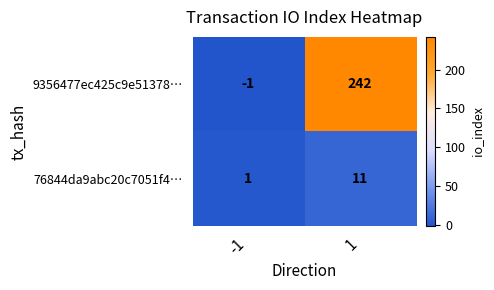

Which series has the widest spread of values?

9356477ec425c9e51378…